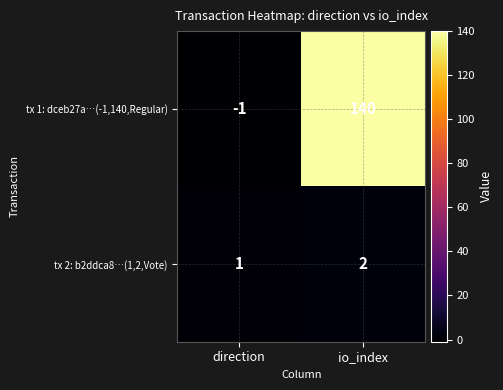

What is the maximum value shown in the chart?

140